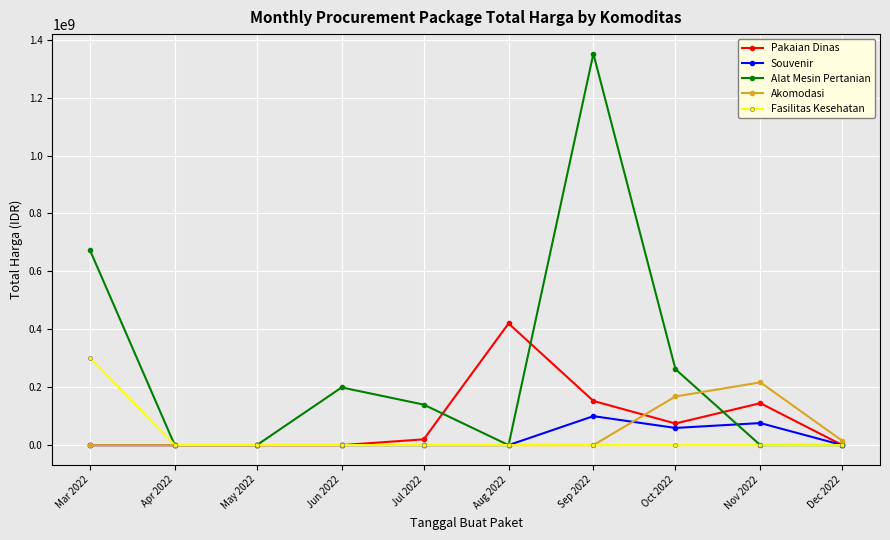

Which series has the widest spread of values?

Alat Mesin Pertanian